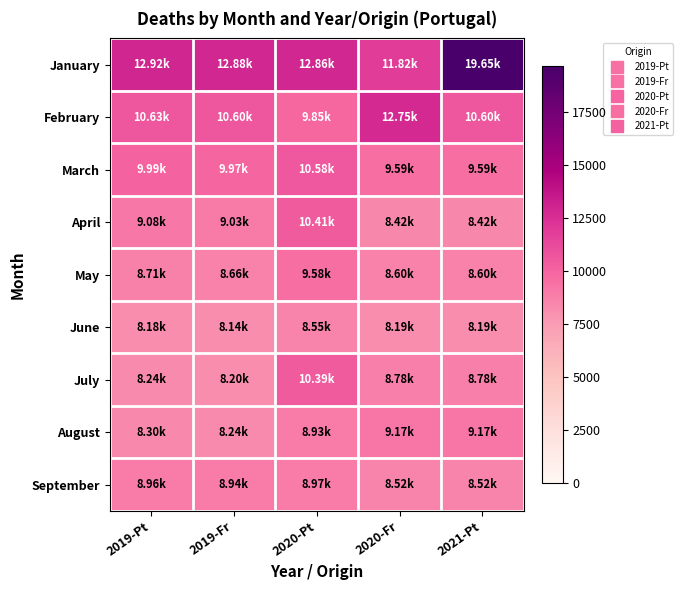

Reading left to right, transcribe all the data shown in this chart.

January: 2019-Pt=12921	2019-Fr=12883	2020-Pt=12862	2020-Fr=11821	2021-Pt=19646
February: 2019-Pt=10626	2019-Fr=10599	2020-Pt=9846	2020-Fr=12748	2021-Pt=10599
March: 2019-Pt=9991	2019-Fr=9967	2020-Pt=10582	2020-Fr=9591	2021-Pt=9591
April: 2019-Pt=9083	2019-Fr=9026	2020-Pt=10406	2020-Fr=8418	2021-Pt=8418
May: 2019-Pt=8706	2019-Fr=8659	2020-Pt=9577	2020-Fr=8602	2021-Pt=8602
June: 2019-Pt=8175	2019-Fr=8140	2020-Pt=8547	2020-Fr=8191	2021-Pt=8191
July: 2019-Pt=8239	2019-Fr=8202	2020-Pt=10391	2020-Fr=8776	2021-Pt=8776
August: 2019-Pt=8297	2019-Fr=8245	2020-Pt=8932	2020-Fr=9167	2021-Pt=9167
September: 2019-Pt=8965	2019-Fr=8940	2020-Pt=8970	2020-Fr=8521	2021-Pt=8521